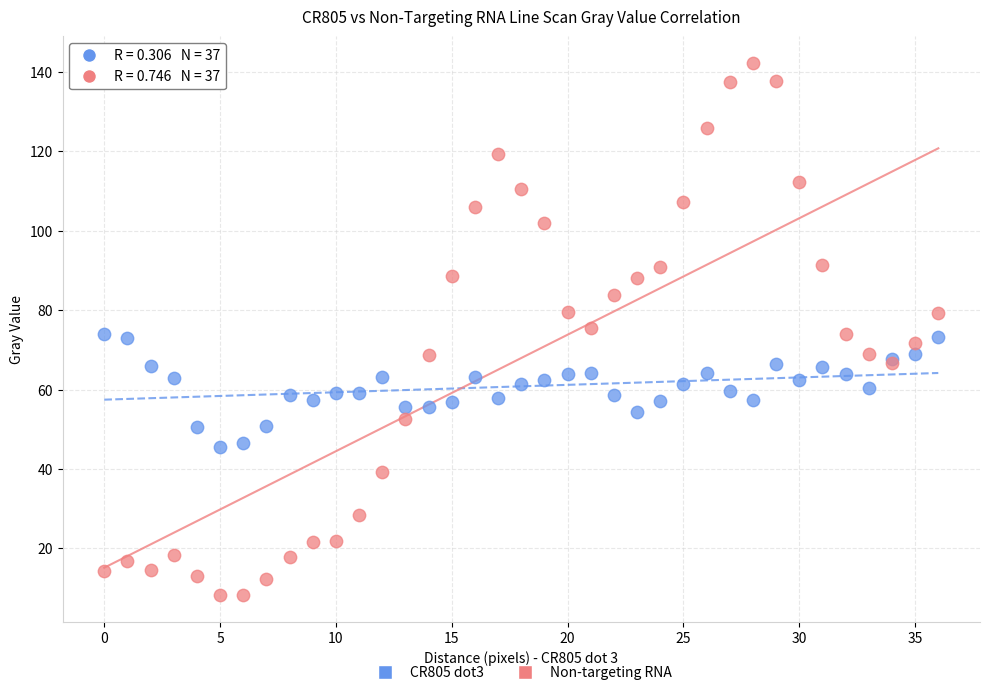

Which series has the largest Y range (max minus min)?

Non-targeting RNA